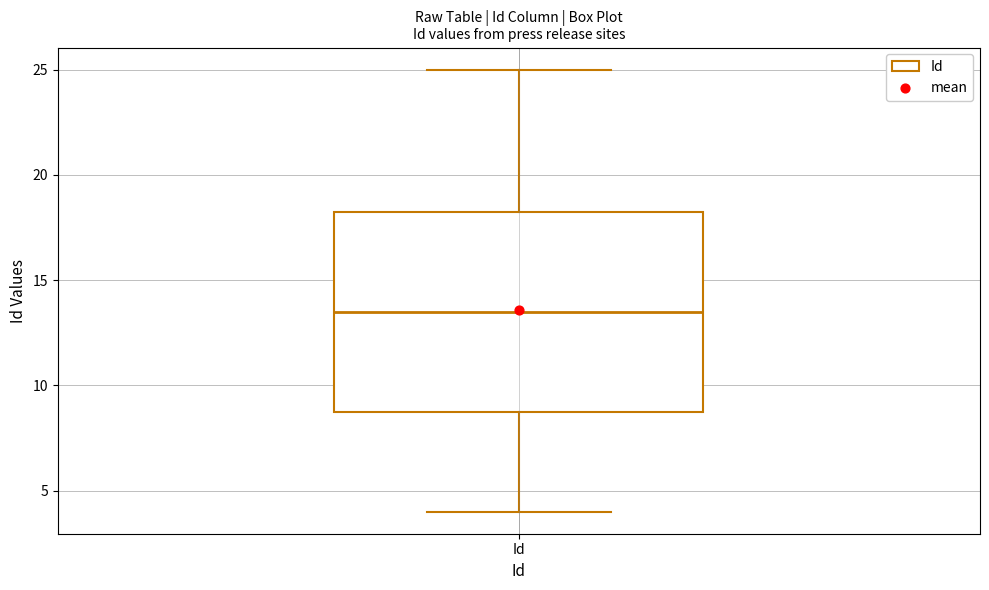

Where does the upper whisker of the box for Id end on the y-axis? The values are not printed on the chart, so give them approximately, as read against the axis.

25.0